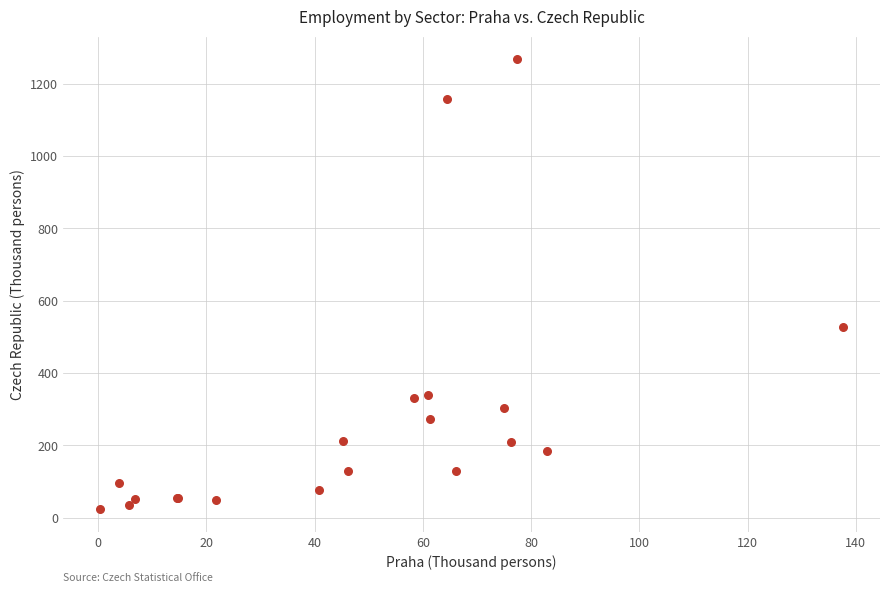

What Y value in the scatter plot is closest to 646?

526.2